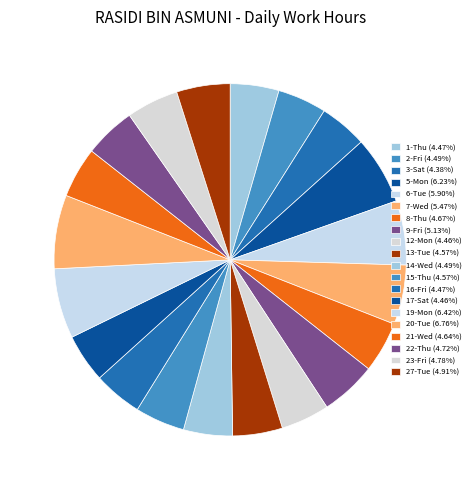

What is the smallest slice in the pie chart?

3-Sat